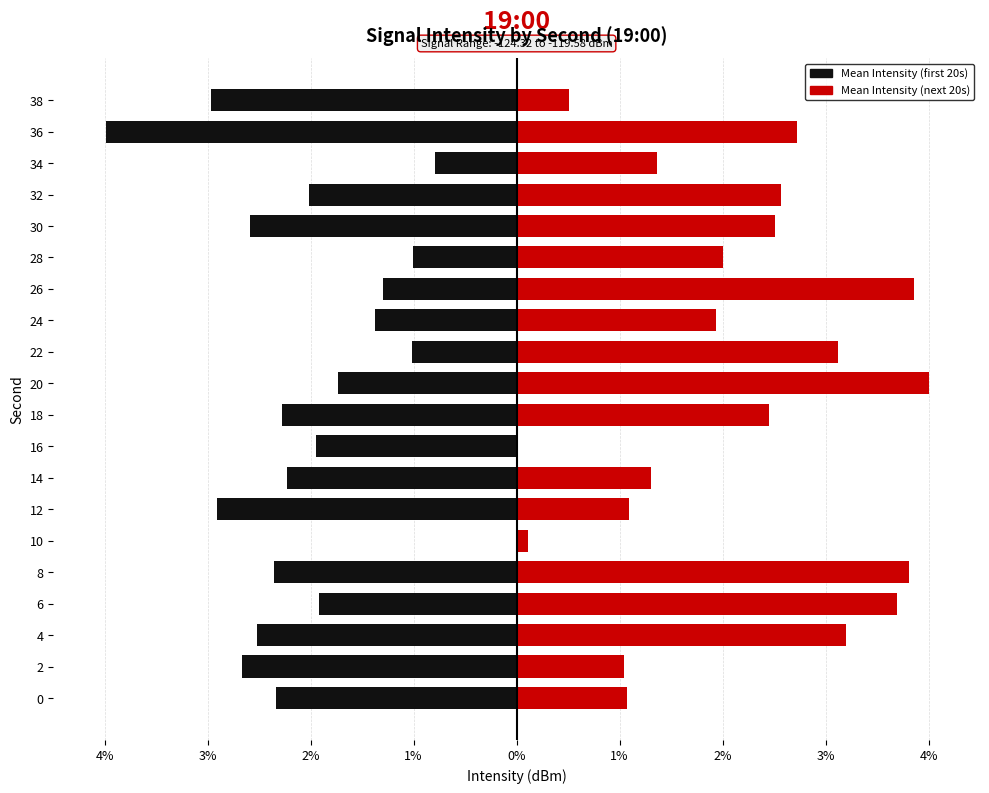

Is it true that Right (mean intensity) equals 1.8 at 12?

False